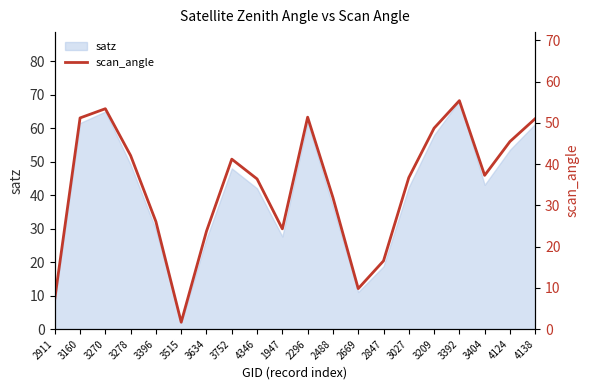

True or false: there are more than 0 points higher than both neighbors.

True